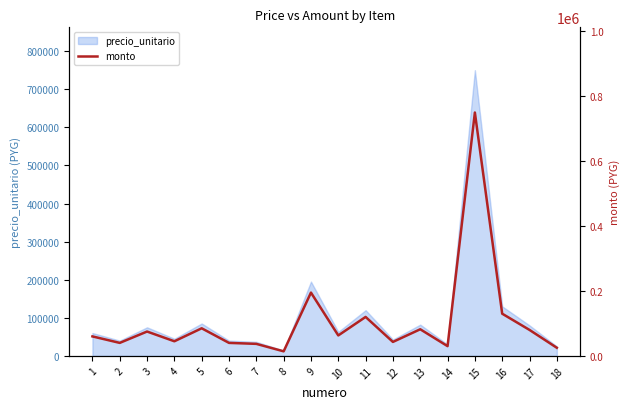

What is the difference between the maximum and second lowest values?

725000